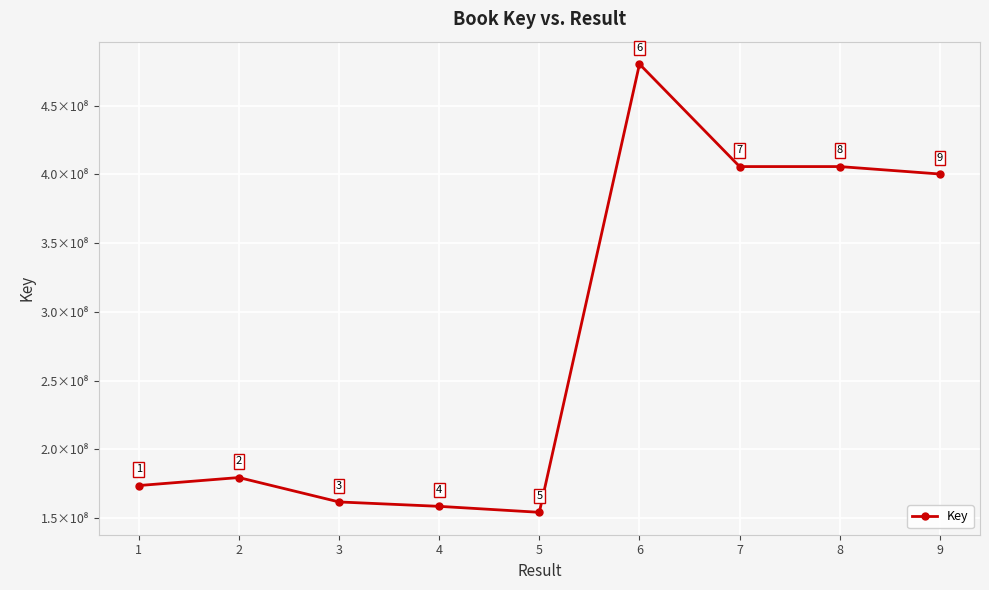

Is this an area chart (filled region under the line)?

No